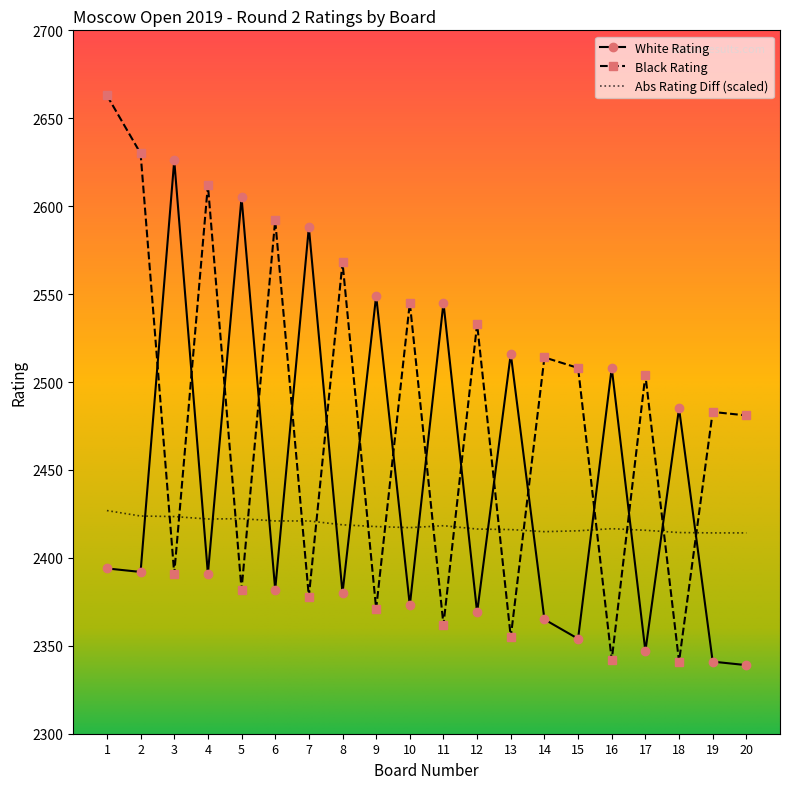

True or false: White Rating and Black Rating intersect in this chart.

True